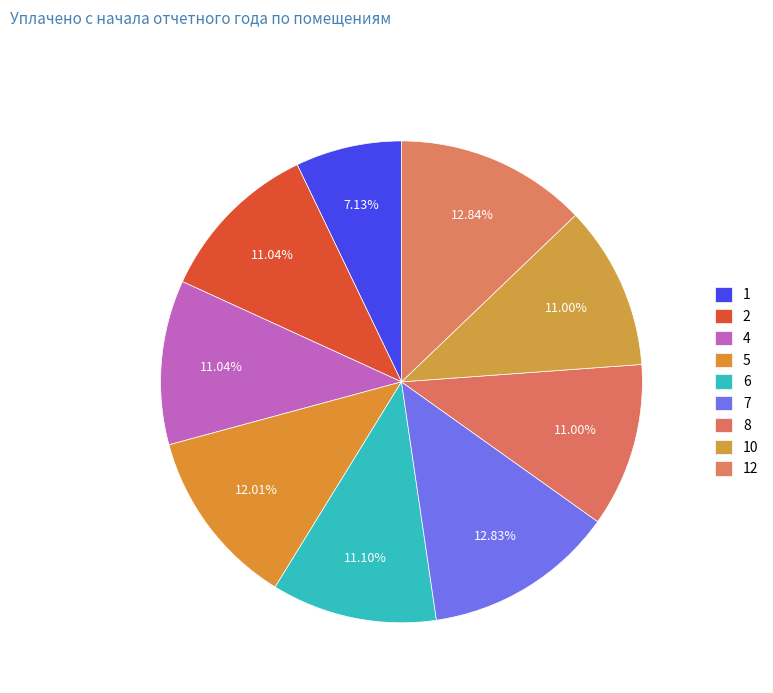

How many slices are in this pie chart?

9